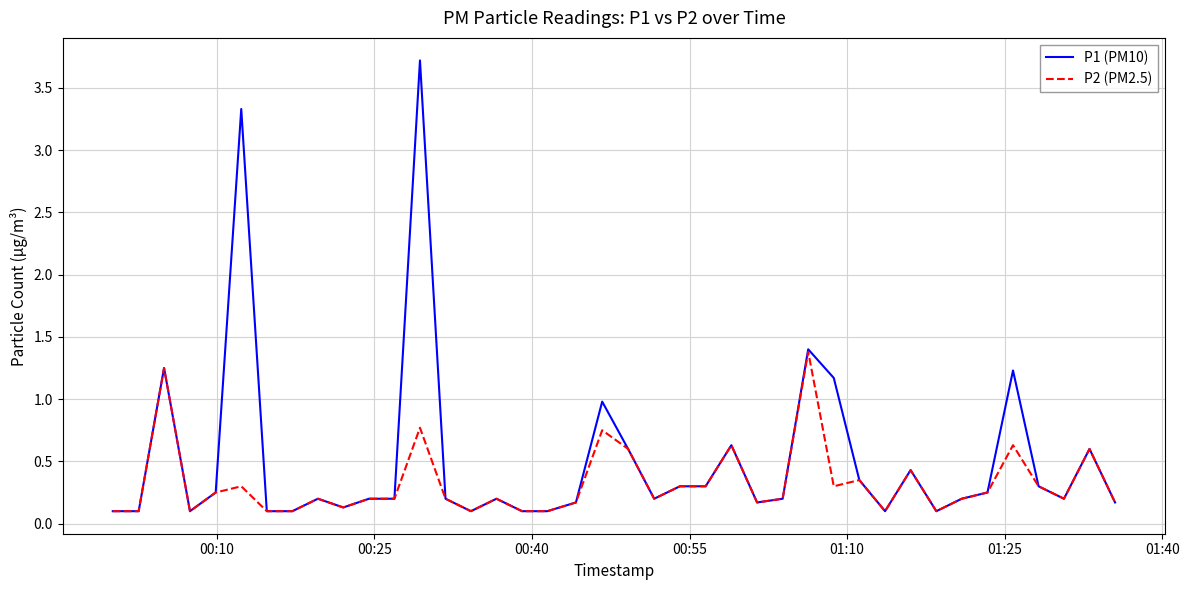

List the series in order of their overall mean, highest first.

P1 (PM10), P2 (PM2.5)